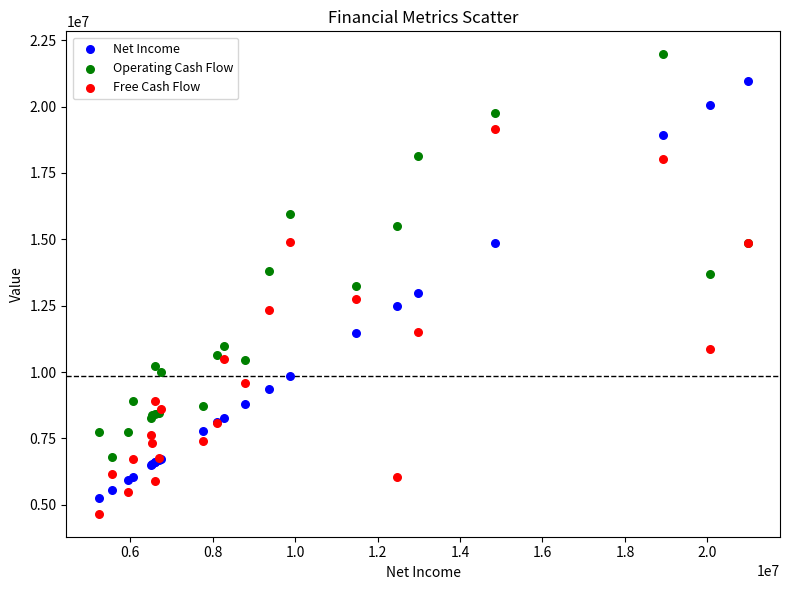

Which series has the largest Y range (max minus min)?

Net Income